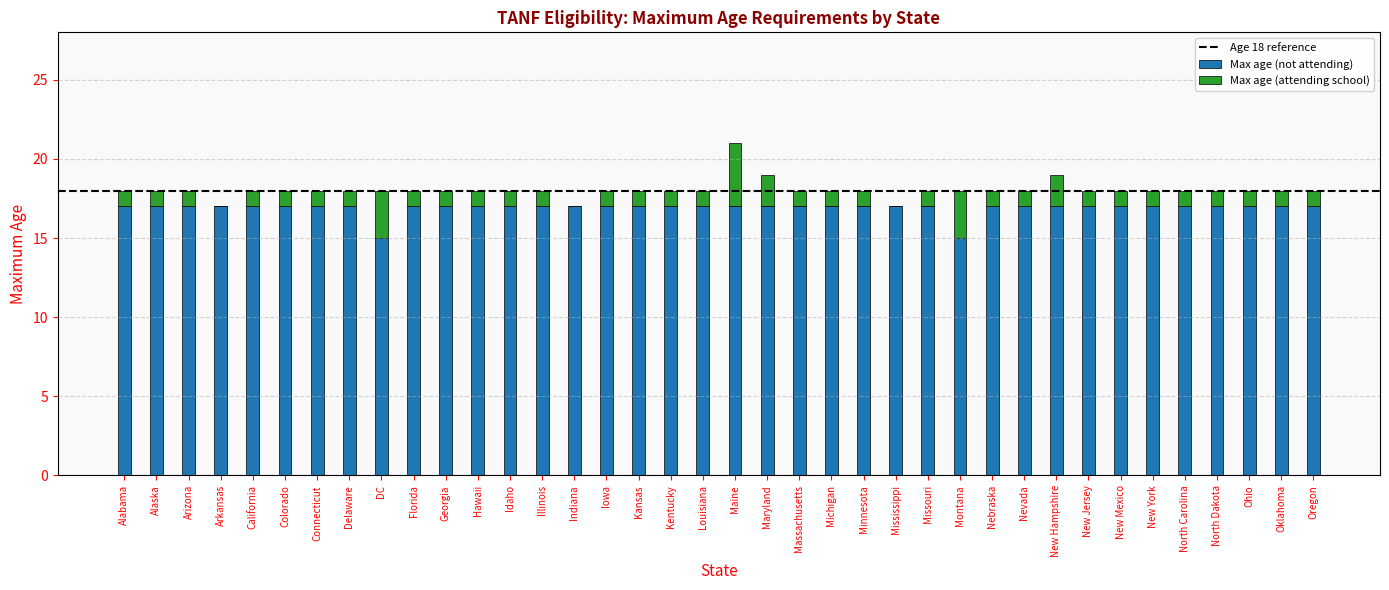

What is the approximate value of Max age (not attending) at New York?

17